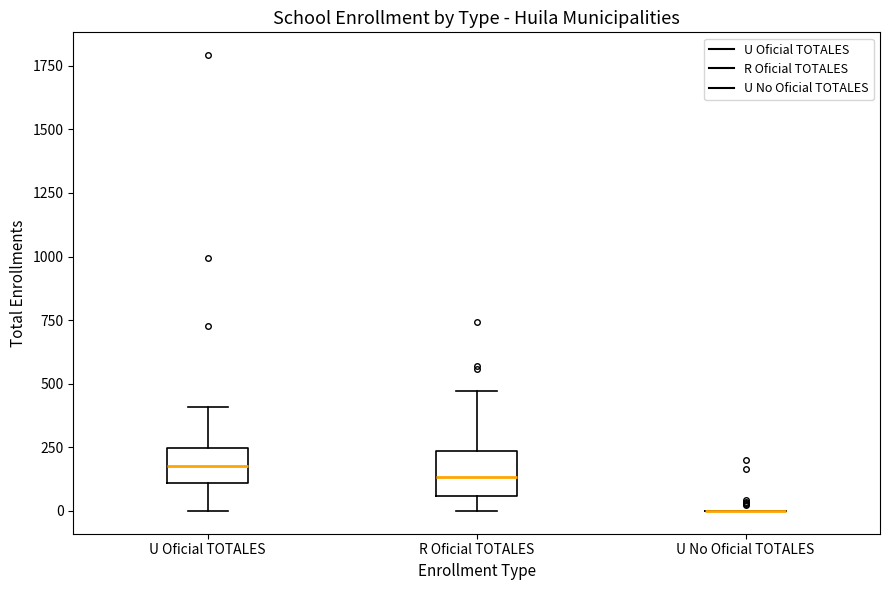

Reading left to right, read every box against the y-axis: the position of its median line, the range the box covers, and the ends of its whiskers. The values are not printed on the chart, so give them approximately, as read against the axis.

U Oficial TOTALES: median 200, box 100 to 250, whiskers 0 to 400
R Oficial TOTALES: median 150, box 50 to 250, whiskers 0 to 450
U No Oficial TOTALES: box collapsed to a line at 0, whiskers 0 to 0